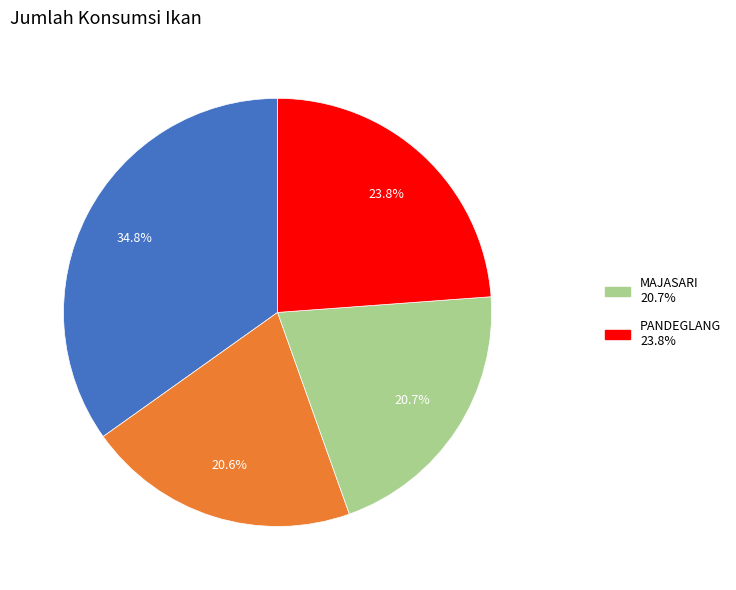

Is there any slice that represents more than half of the pie?

No